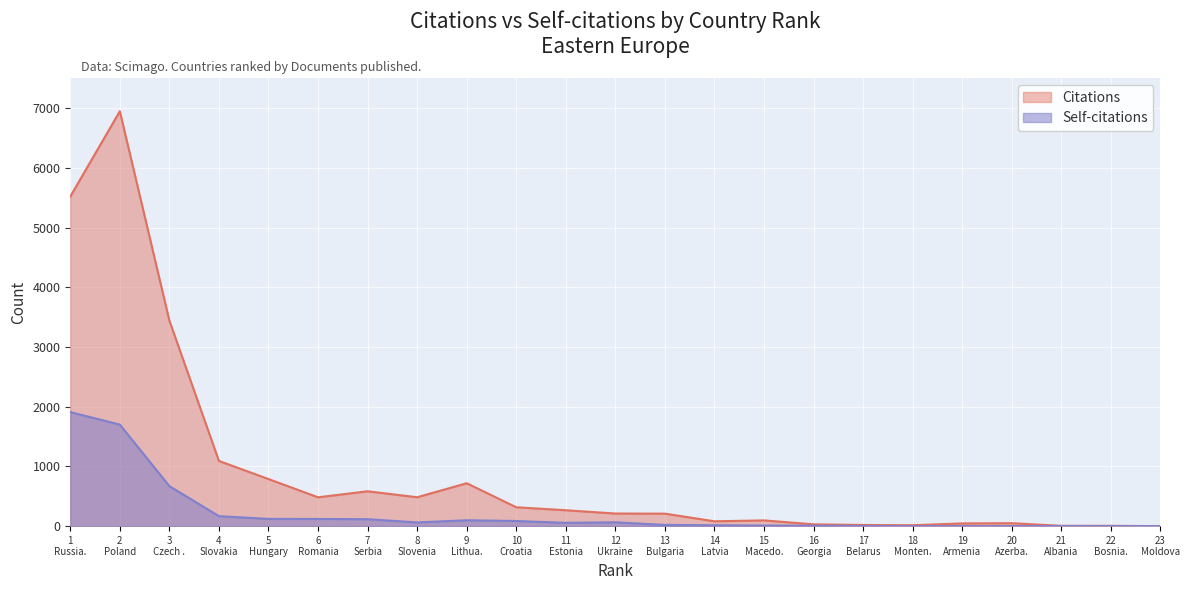

How many lines are shown in the chart?

2